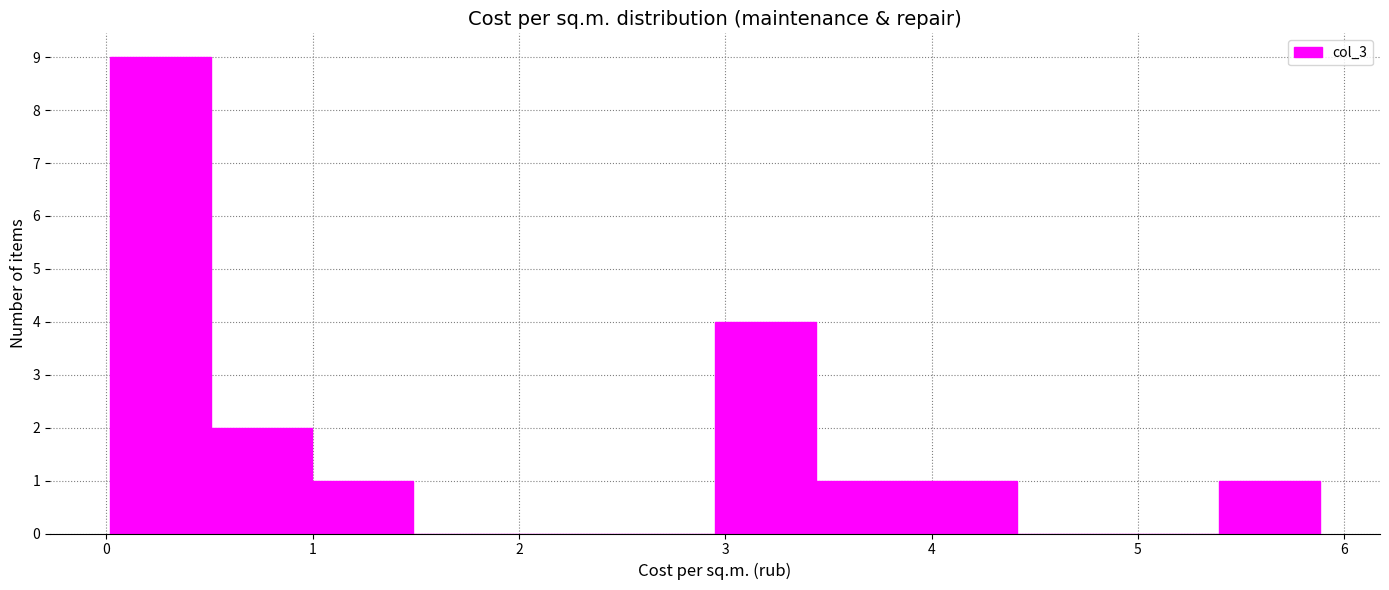

How tall is the bar that spans 3.4 to 3.9 on the x-axis? Neither the bar edges nor the heights are printed on the chart, so give them approximately, as read against the axes.

1